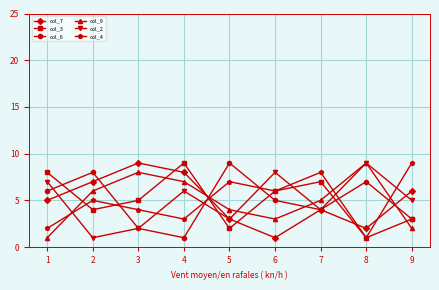

What is the difference between the maximum and minimum values in the col_9 series?

8